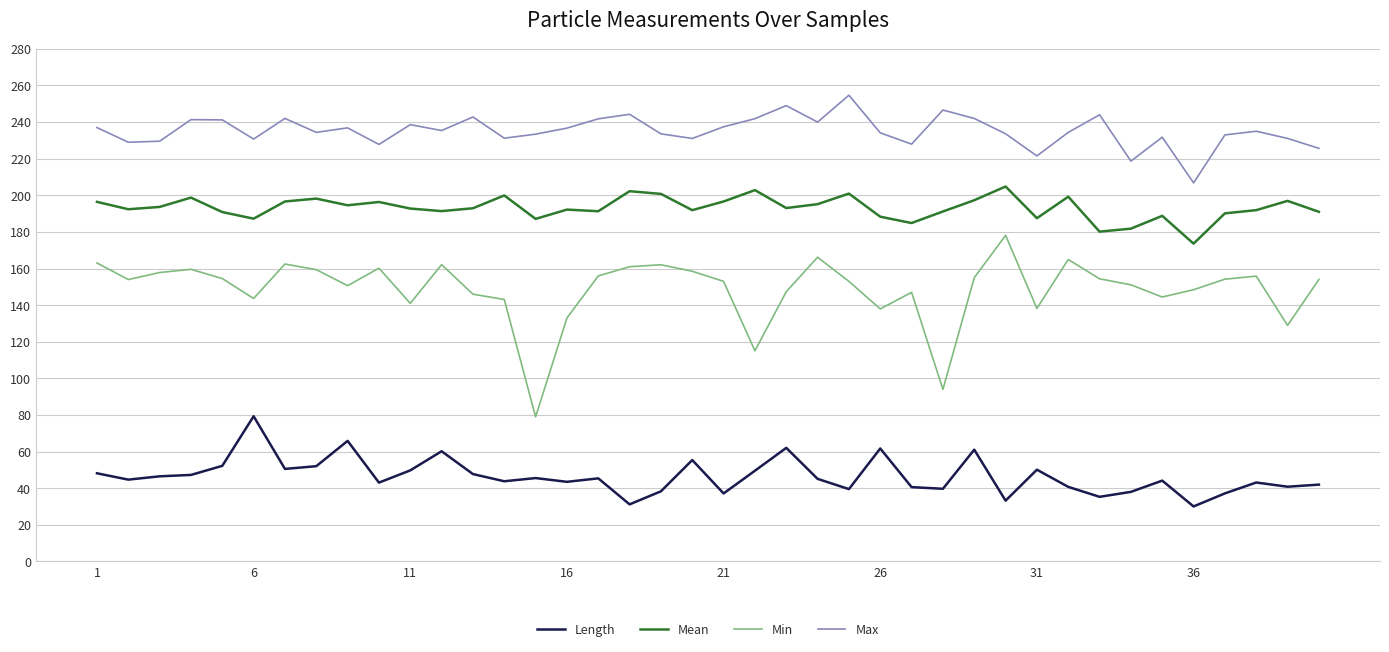

List the series in order of their peak value, highest first.

Max, Mean, Min, Length